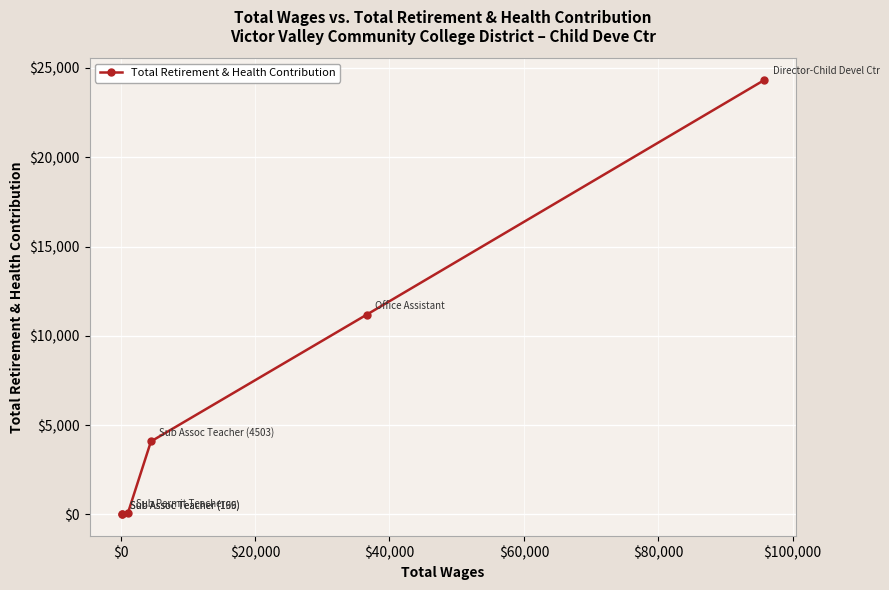

What is the average value?

6616